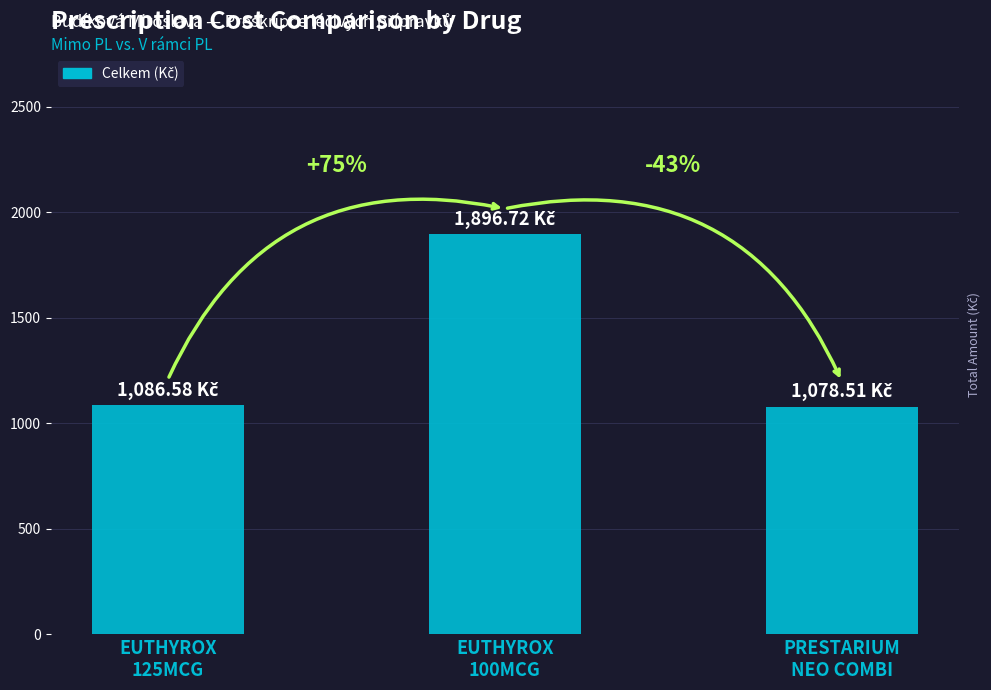

Where does the data first go above 1086?

EUTHYROX
125MCG